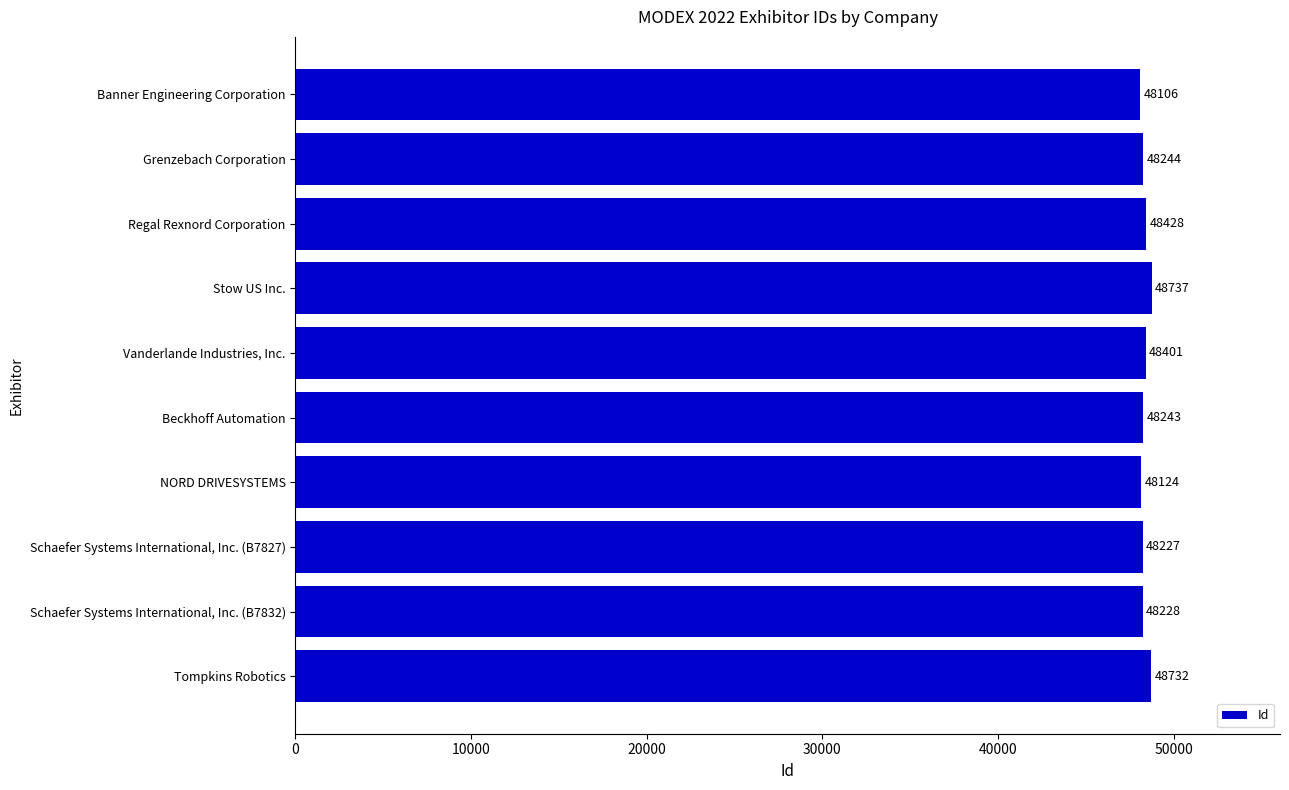

Approximately how many times larger is the value at Beckhoff Automation compared to Banner Engineering Corporation?

1.0